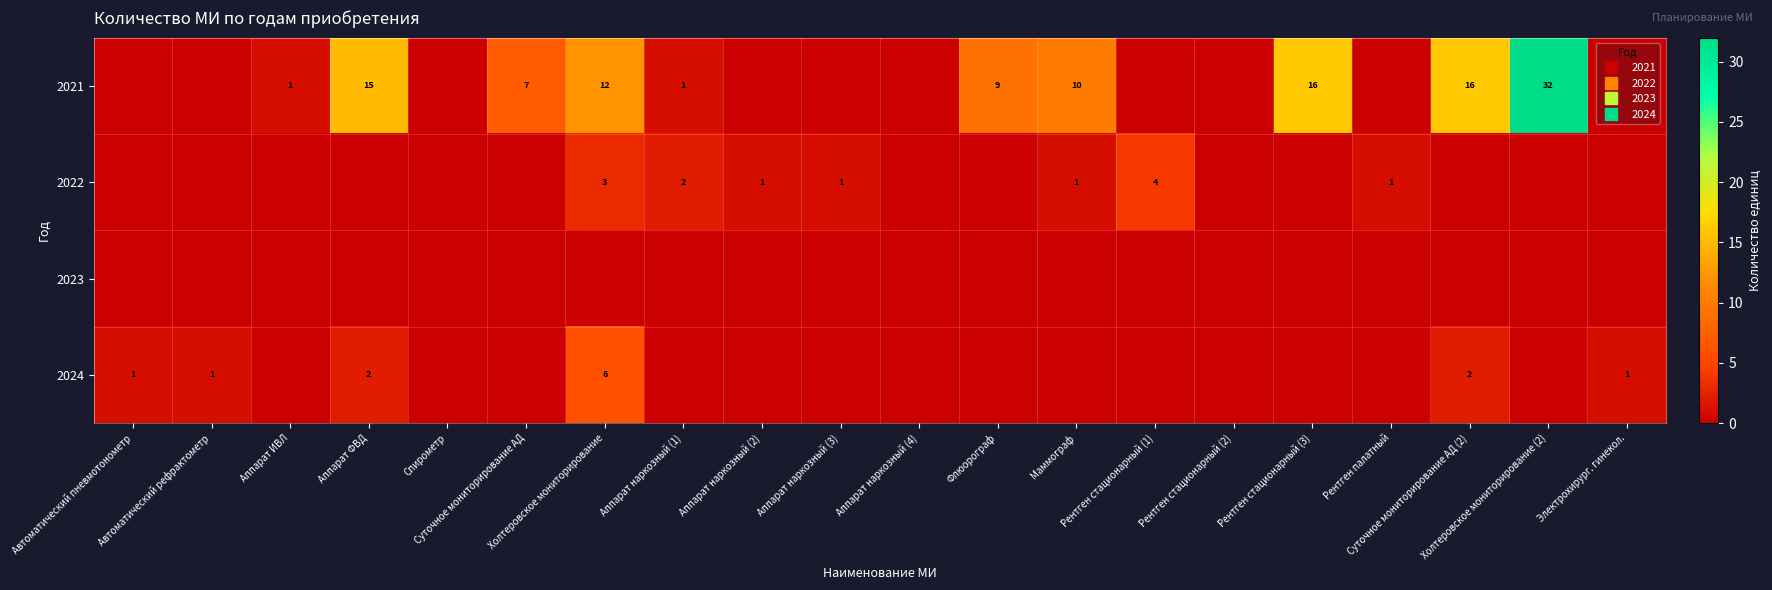

Rank the series by their maximum value, from lowest to highest.

2023, 2022, 2024, 2021